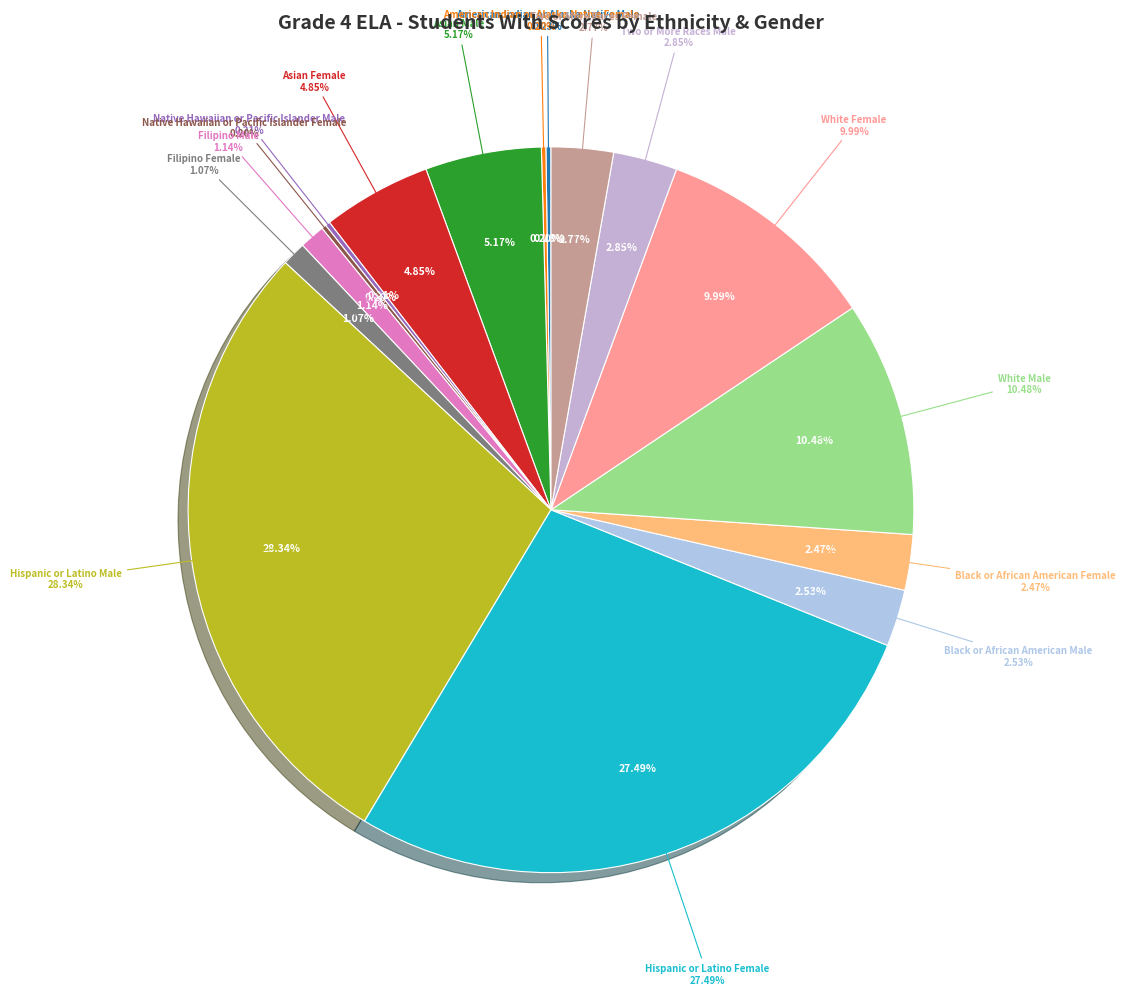

To the nearest percent, what is the average slice percentage?

6%